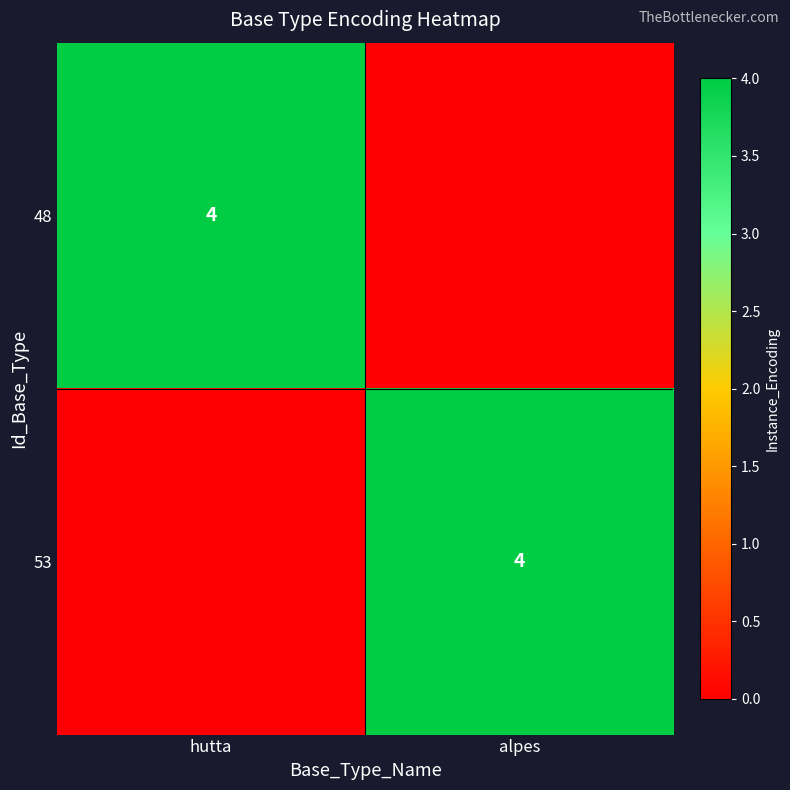

The 53 series shows 7 at alpes. True or false?

False